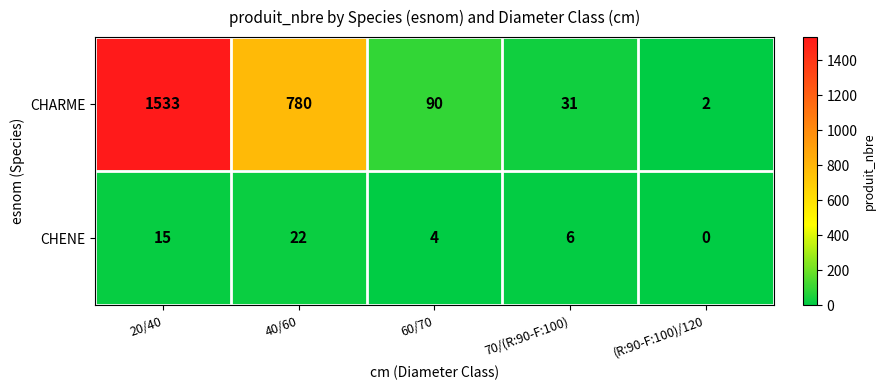

The value of CHENE at 40/60 is 22. True or false?

True